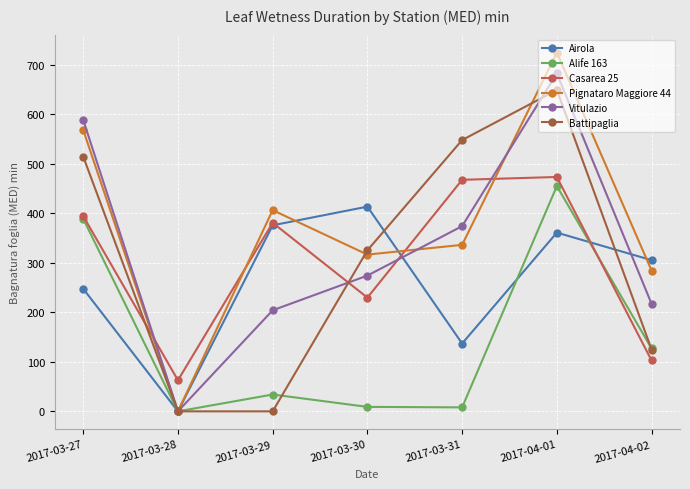

Between 2017-03-27 and 2017-04-01, which series saw the biggest shift?

Pignataro Maggiore 44